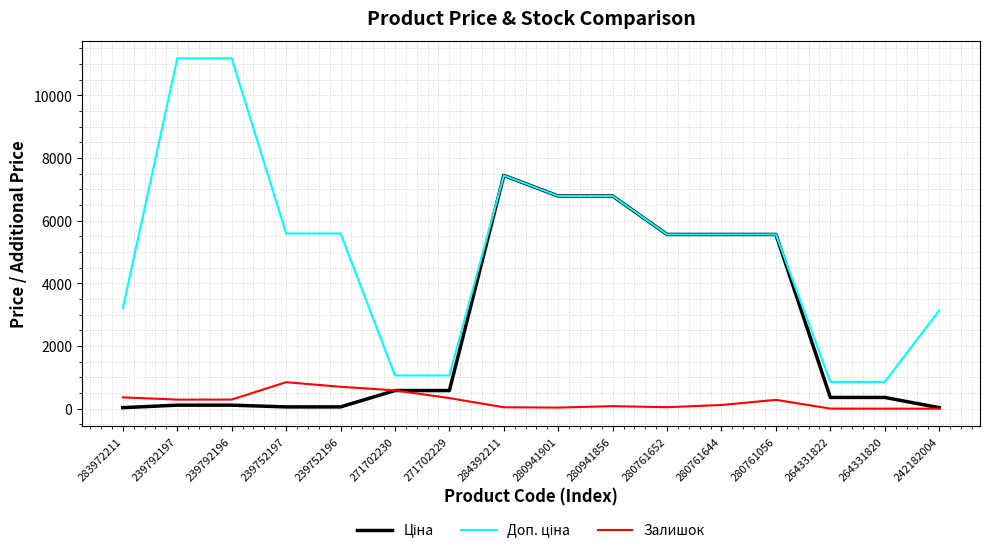

Is it true that Залишок equals 44.0 at 284392211?

True